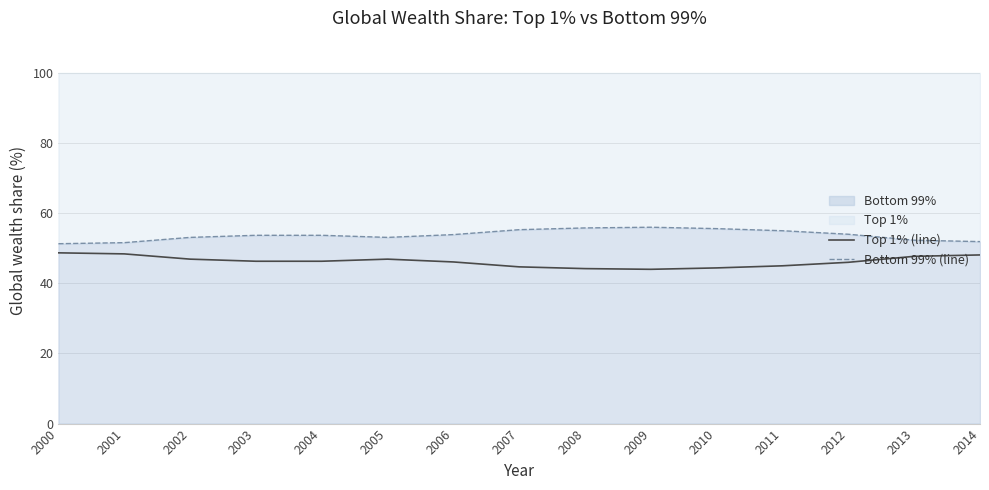

What is the highest value of the Bottom 99% (line) series?

56.0